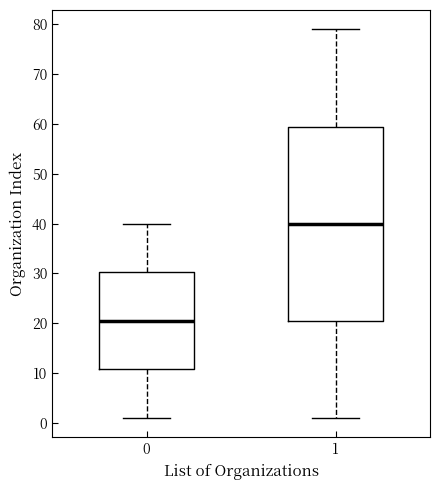

Comparing the boxes themselves (not the whiskers), which one is the tallest?

1